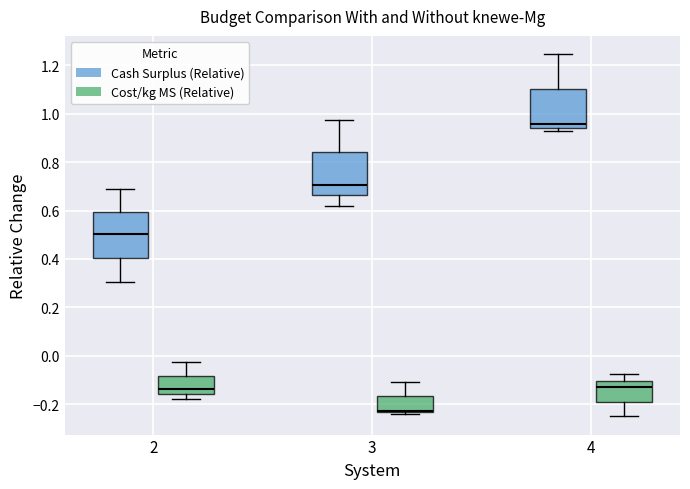

Reading left to right, read every box against the y-axis: the position of its median line, the range the box covers, and the ends of its whiskers. The values are not printed on the chart, so give them approximately, as read against the axis.

2 (Cash Surplus (Relative)): median 0.50, box 0.40 to 0.60, whiskers 0.30 to 0.68
2 (Cost/kg MS (Relative)): median -0.14, box -0.16 to -0.08, whiskers -0.18 to -0.02
3 (Cash Surplus (Relative)): median 0.70, box 0.66 to 0.84, whiskers 0.62 to 0.98
3 (Cost/kg MS (Relative)): median -0.22, box -0.24 to -0.16, whiskers -0.24 (just below the box's lower edge) to -0.10
4 (Cash Surplus (Relative)): median 0.96, box 0.94 to 1.10, whiskers 0.92 to 1.24
4 (Cost/kg MS (Relative)): median -0.14, box -0.20 to -0.10, whiskers -0.26 to -0.08